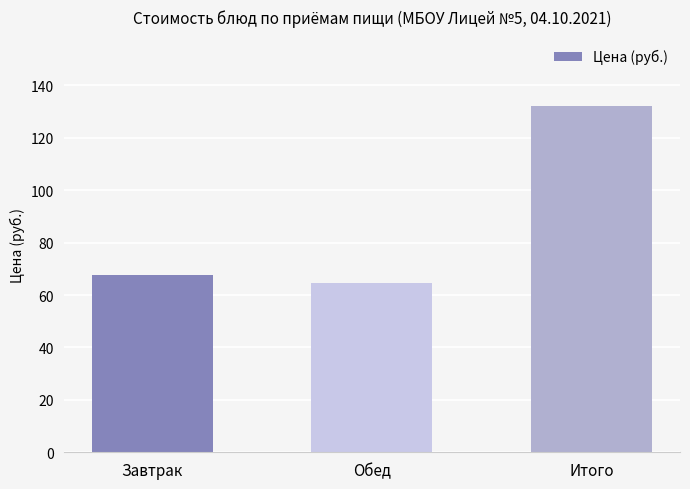

Which label corresponds to the largest value in the chart?

Итого